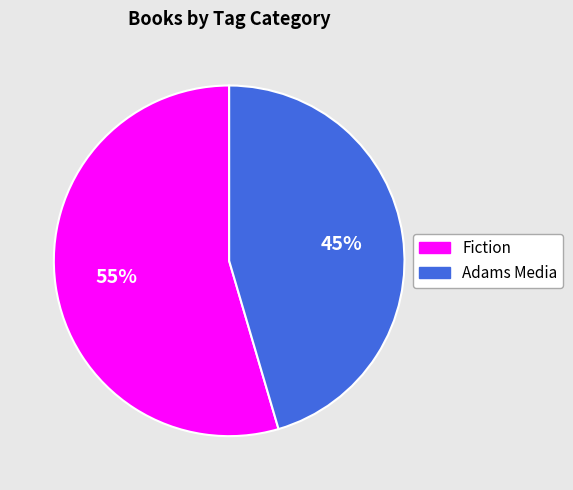

To the nearest percent, what is the combined percentage of Adams Media and Fiction?

100%